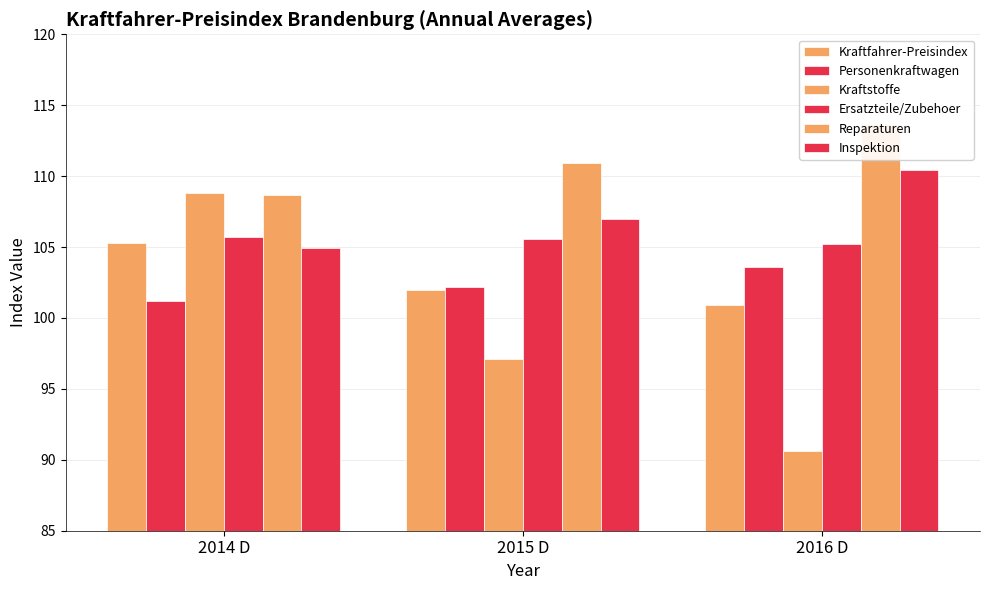

List the series in order of their peak value, lowest first.

Personenkraftwagen, Kraftfahrer-Preisindex, Ersatzteile/Zubehoer, Kraftstoffe, Inspektion, Reparaturen